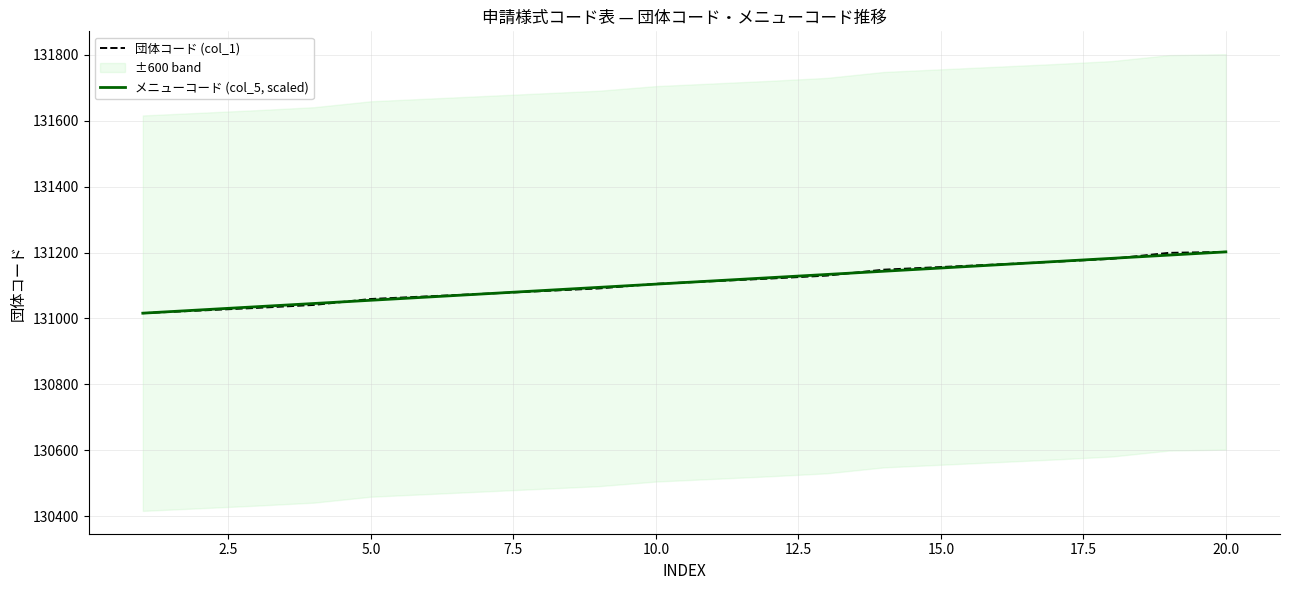

What is the minimum value for メニューコード (col_5, scaled)?

131016.0